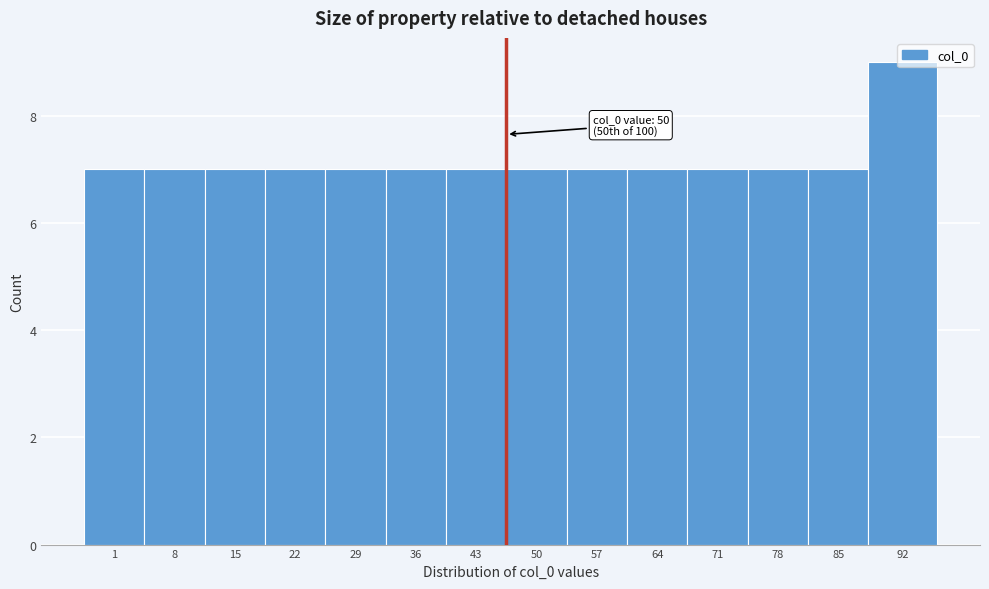

What is the greatest value displayed?

9